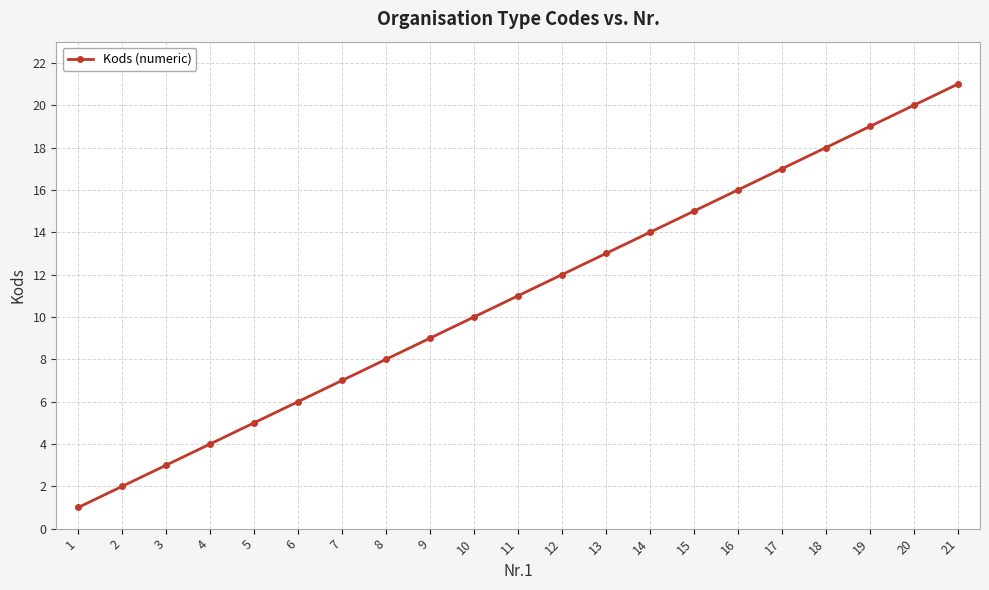

How many distinct data groups are displayed?

1